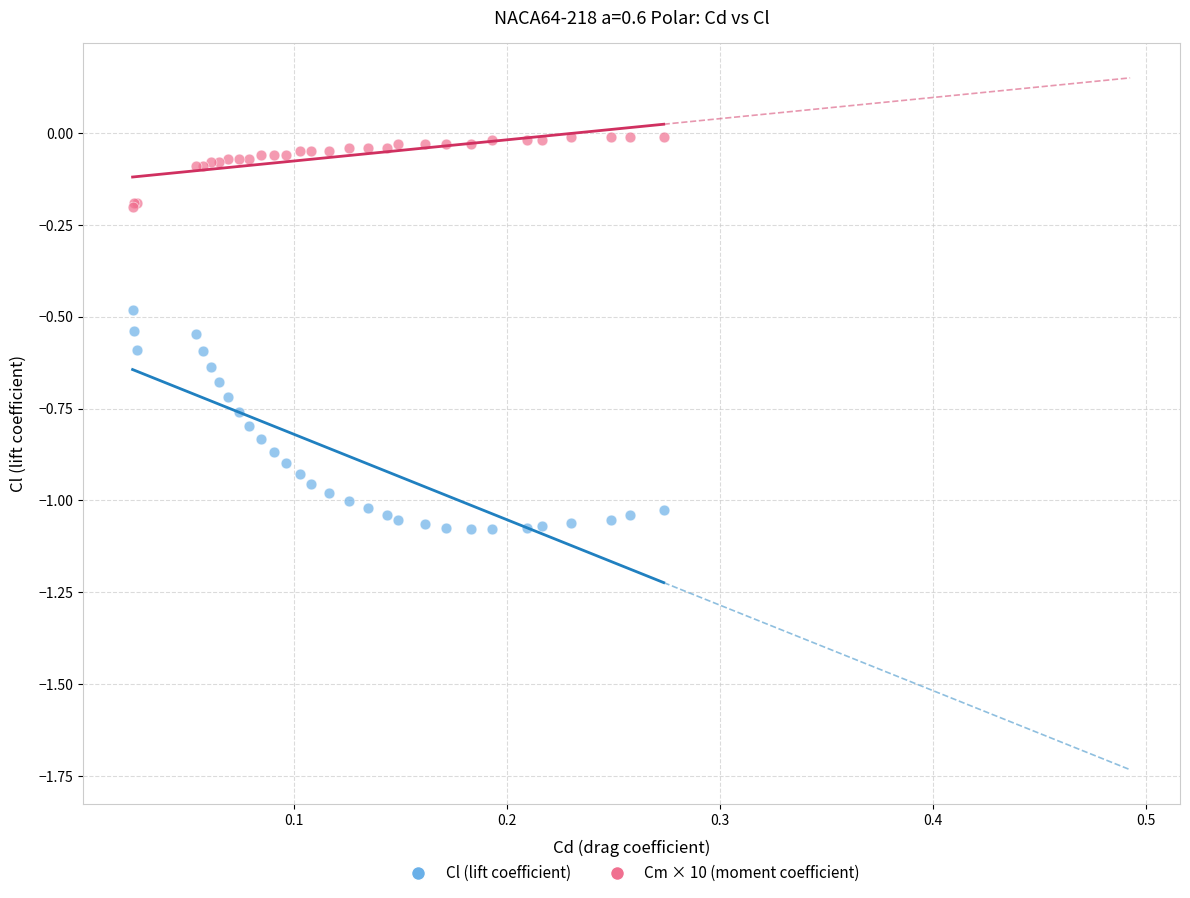

Which series reaches the minimum Y coordinate?

Cl (lift coefficient)